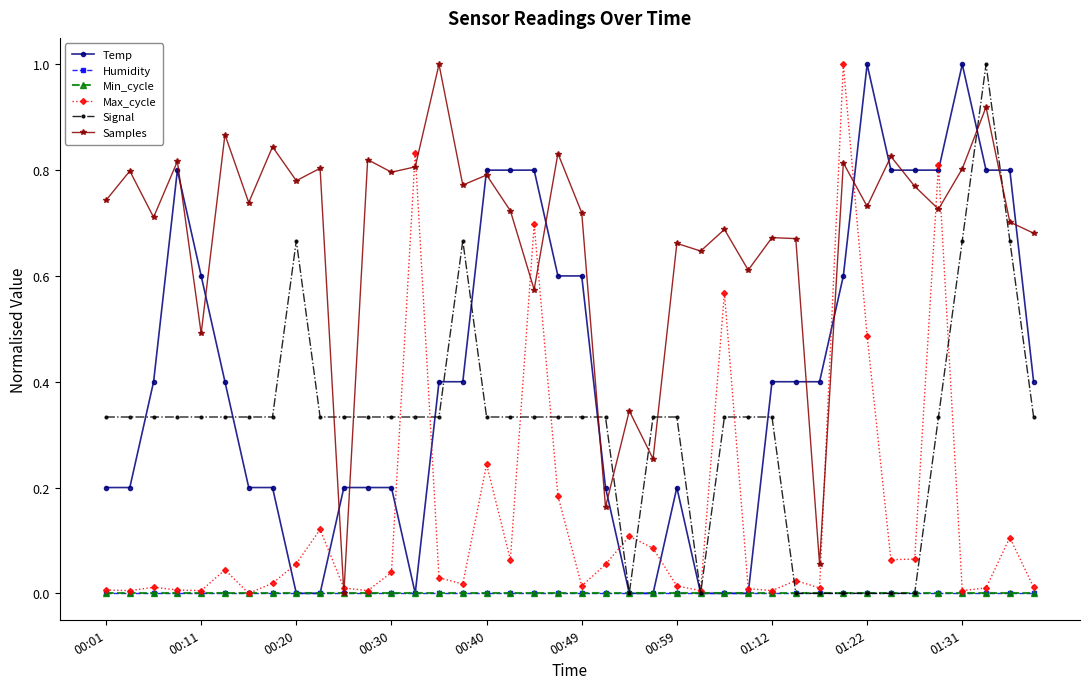

How many lines are shown in the chart?

6